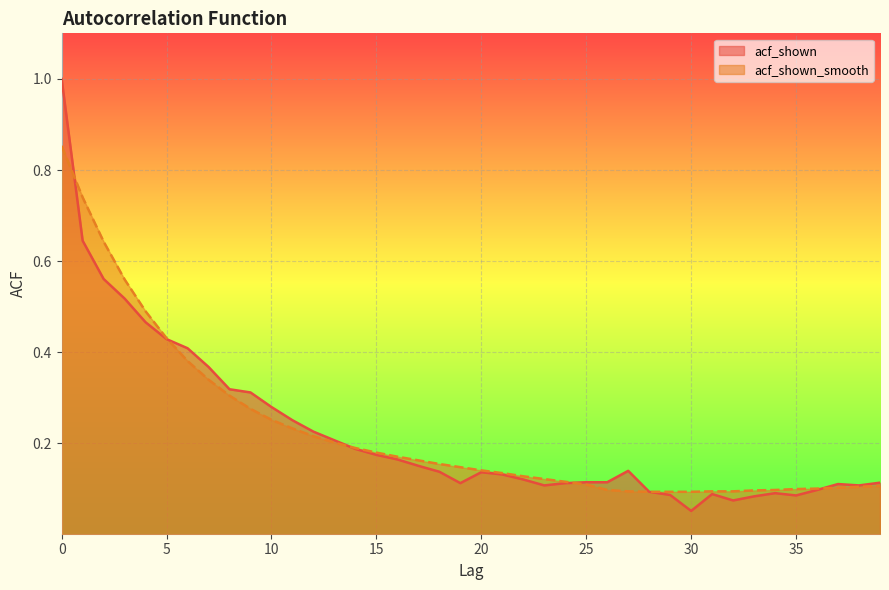

What is the maximum value for acf_shown_smooth?

0.9